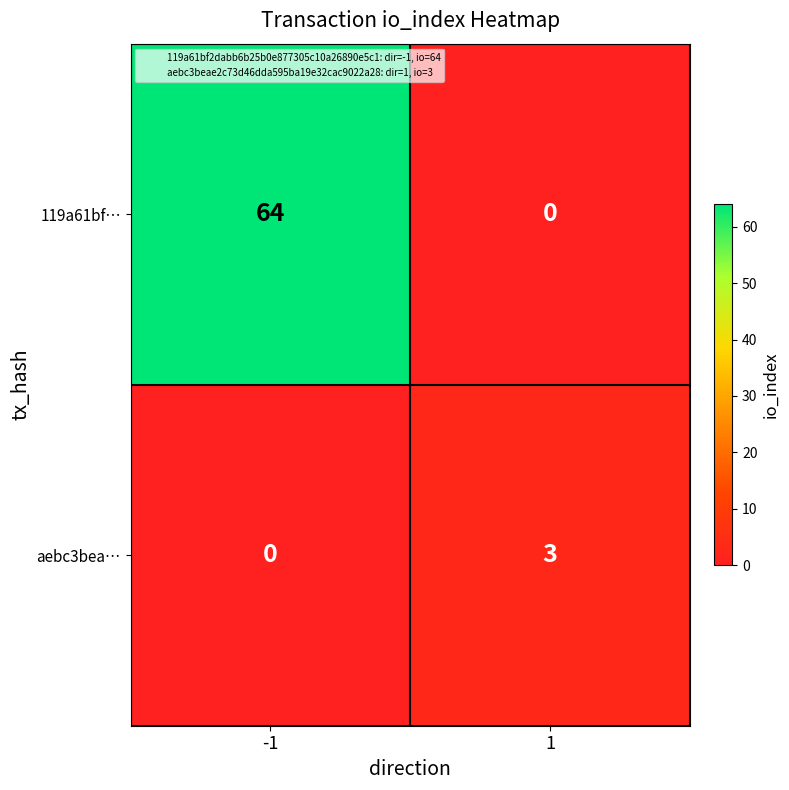

What is the total value across all series at 1?

3